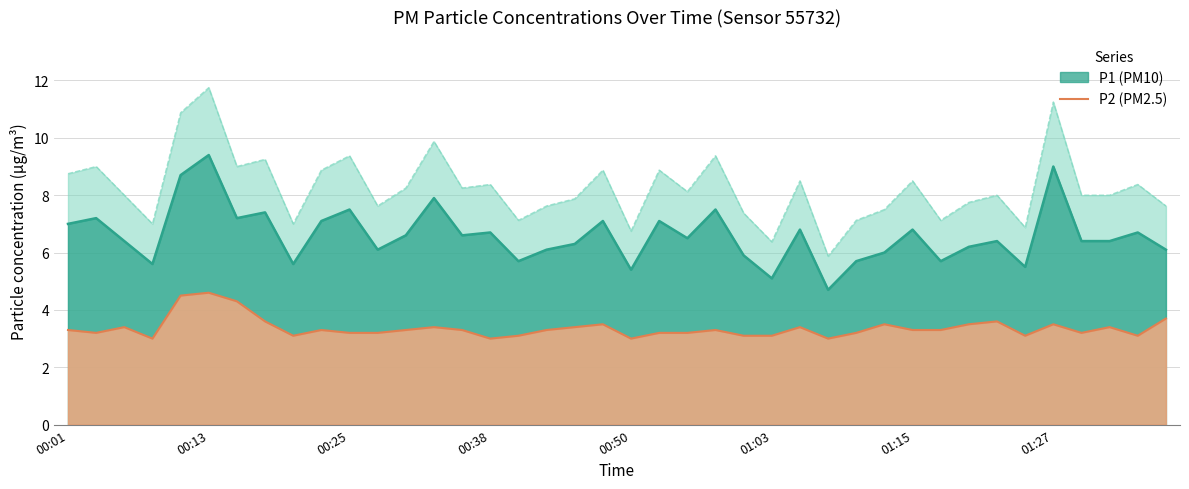

The value of P1 (PM10) at 01:15 is 9.4. True or false?

False